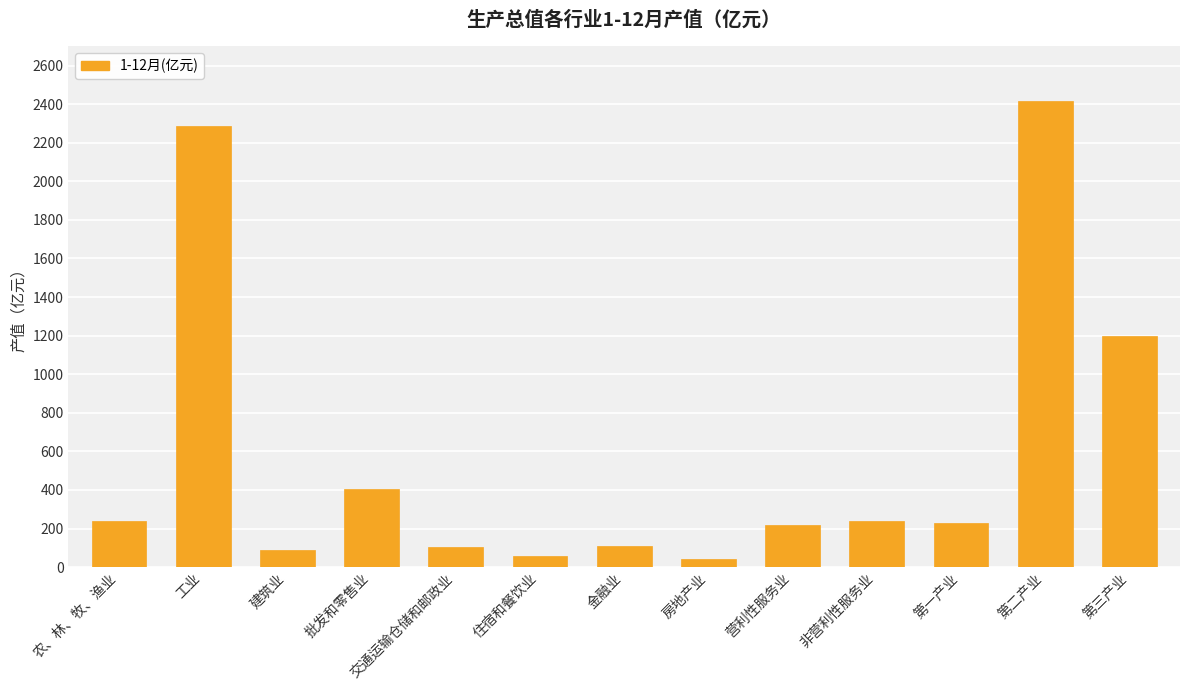

At which label is the value closest to 1230?

第三产业